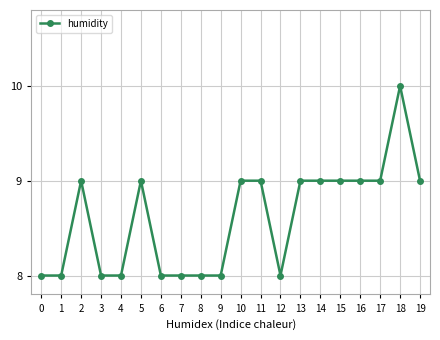

True or false: there are more than 2 points higher than both neighbors.

True